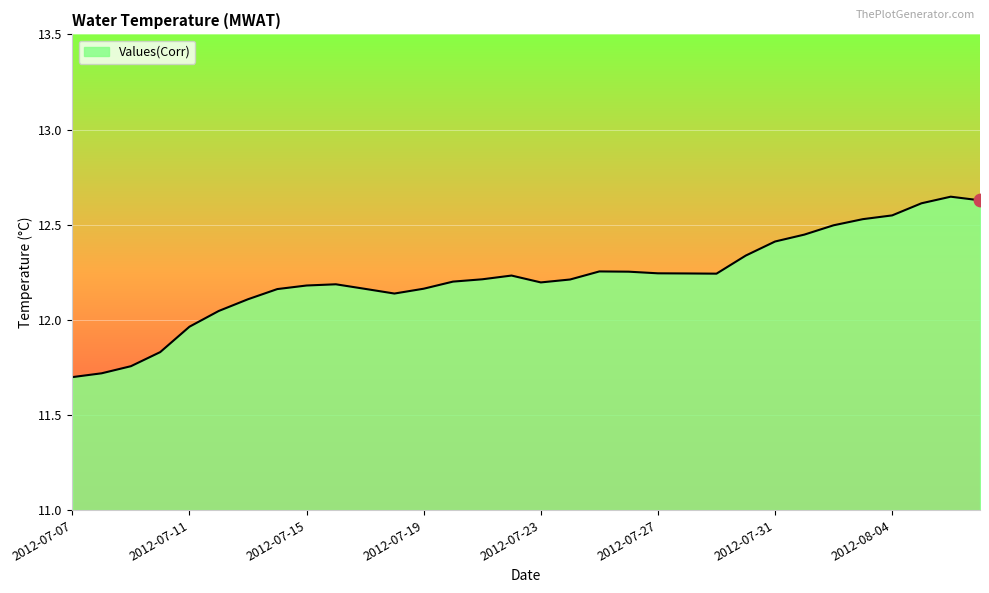

What is the smallest value displayed?

11.7